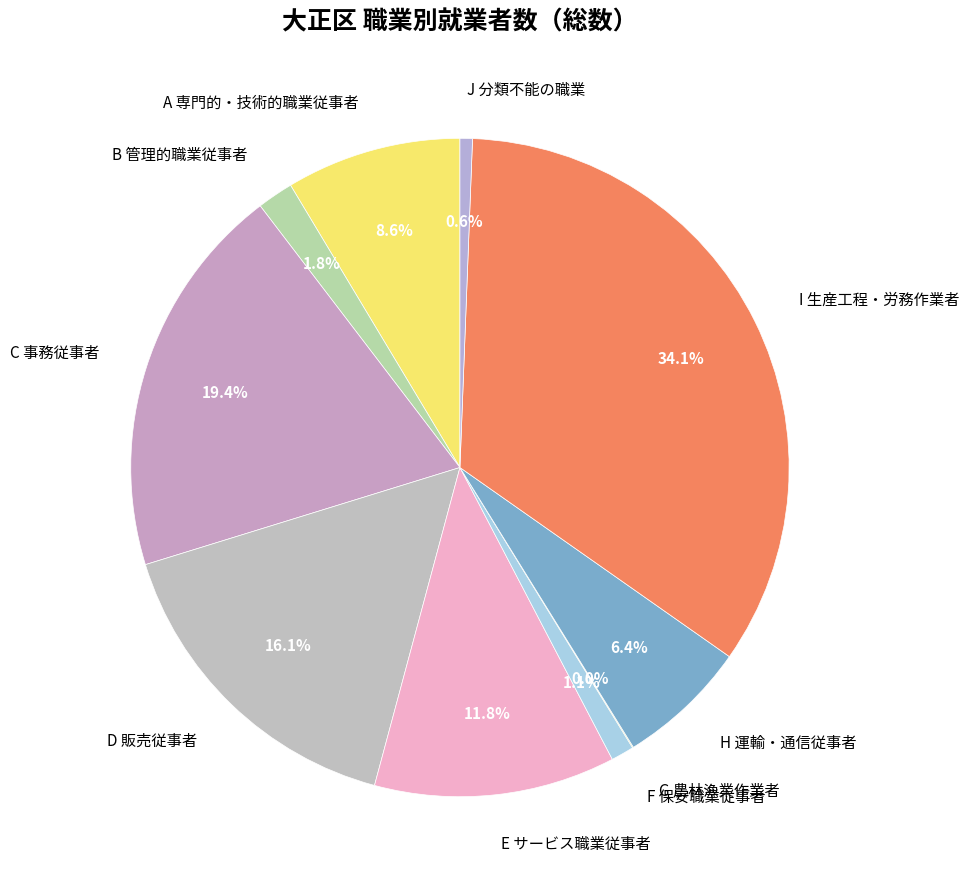

Which has a higher value, E サービス職業従事者 or A 専門的・技術的職業従事者?

E サービス職業従事者